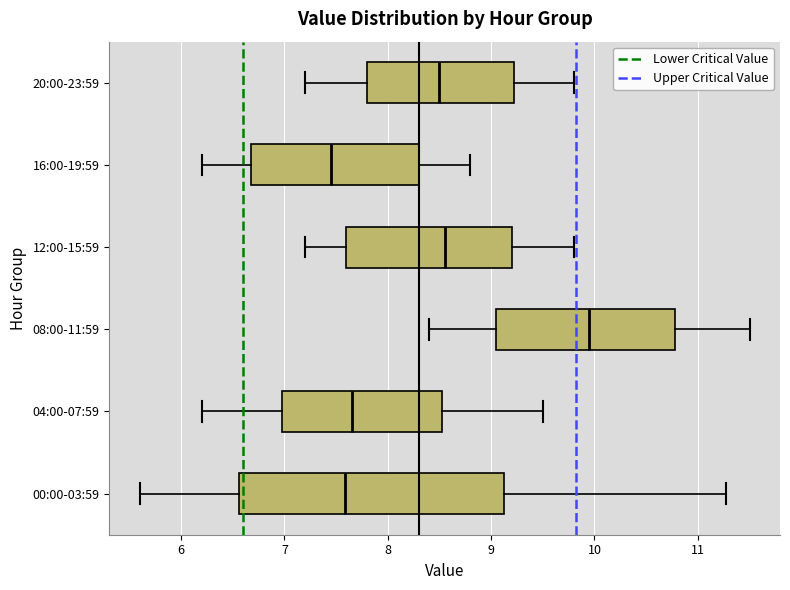

Reading bottom to top, transcribe this box plot: for each box, give where its median line is, the range the box spans, and where its two whiskers end, as read against the x-axis. The values are not printed on the chart, so give them approximately, as read against the axis.

00:00-03:59: median 7.6, box 6.6 to 9.1, whiskers 5.6 to 11.3
04:00-07:59: median 7.7, box 7.0 to 8.5, whiskers 6.2 to 9.5
08:00-11:59: median 10.0, box 9.1 to 10.8, whiskers 8.4 to 11.5
12:00-15:59: median 8.6, box 7.6 to 9.2, whiskers 7.2 to 9.8
16:00-19:59: median 7.5, box 6.7 to 8.3, whiskers 6.2 to 8.8
20:00-23:59: median 8.5, box 7.8 to 9.2, whiskers 7.2 to 9.8